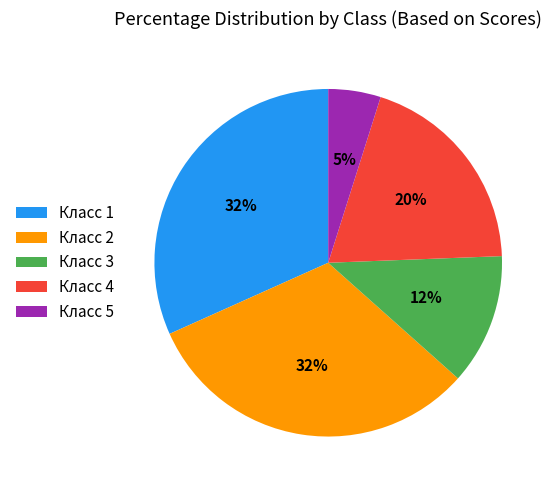

To the nearest percent, what is the combined percentage of Класс 1 and Класс 4?

51%